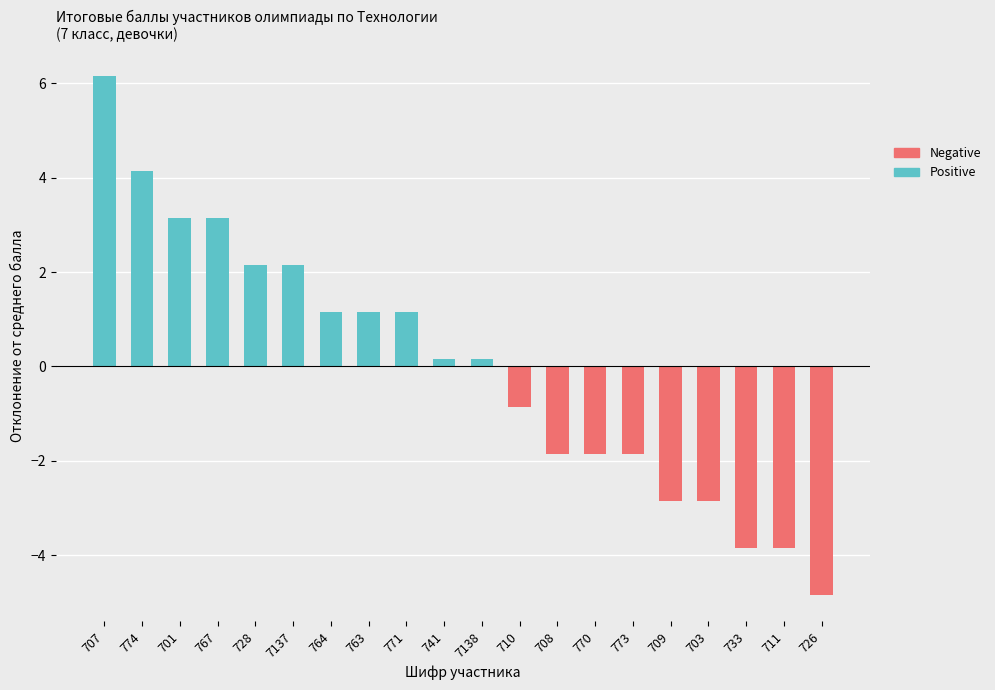

Which category has the lowest value across all series?

726